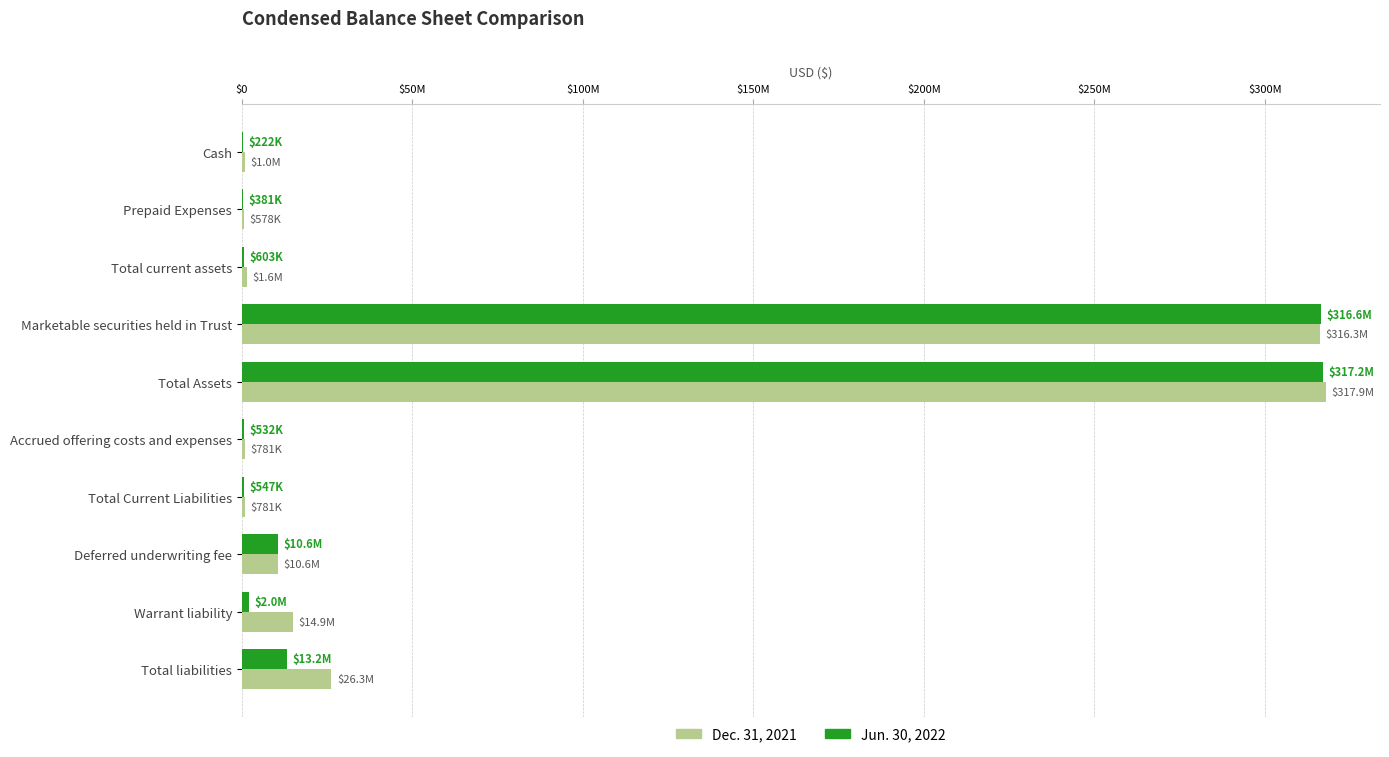

What are all the series names shown in the legend?

Dec. 31, 2021, Jun. 30, 2022